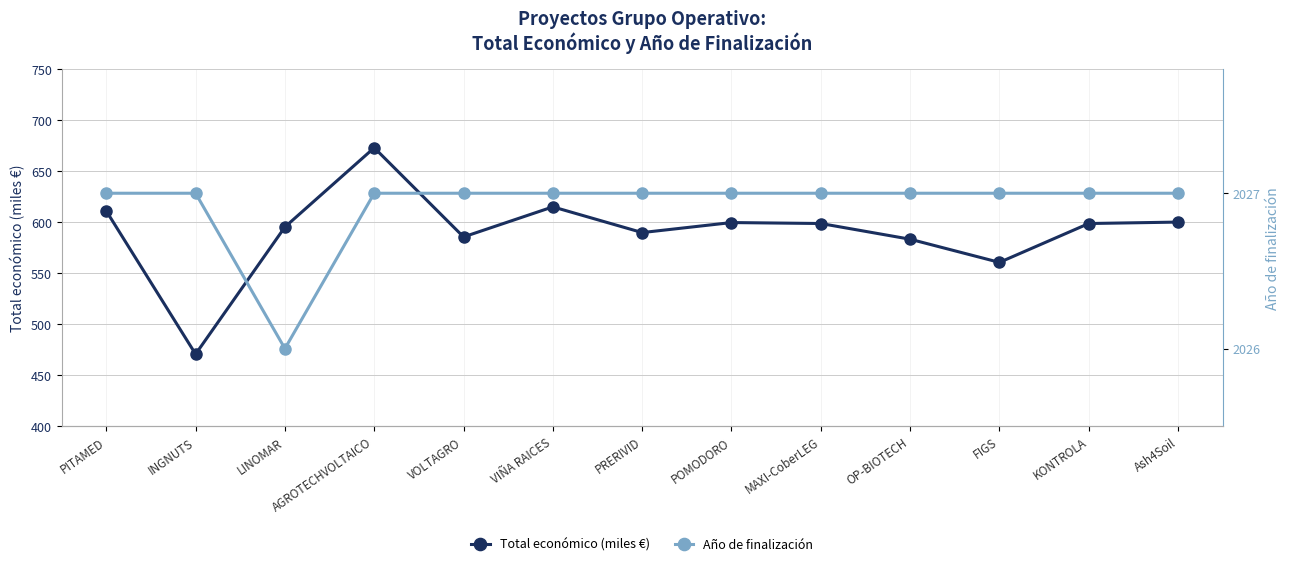

Reading left to right, what are all the values shown in this chart?

Total económico (miles €): PITAMED=610.9	INGNUTS=470.7	LINOMAR=595.2	AGROTECHVOLTAICO=672.8	VOLTAGRO=585.5	VIÑA RAICES=614.9	PRERIVID=589.7	POMODORO=599.5	MAXI-CoberLEG=598.6	OP-BIOTECH=583.2	FIGS=560.5	KONTROLA=598.6	Ash4Soil=600.0
Año de finalización: PITAMED=2027.0	INGNUTS=2027.0	LINOMAR=2026.0	AGROTECHVOLTAICO=2027.0	VOLTAGRO=2027.0	VIÑA RAICES=2027.0	PRERIVID=2027.0	POMODORO=2027.0	MAXI-CoberLEG=2027.0	OP-BIOTECH=2027.0	FIGS=2027.0	KONTROLA=2027.0	Ash4Soil=2027.0